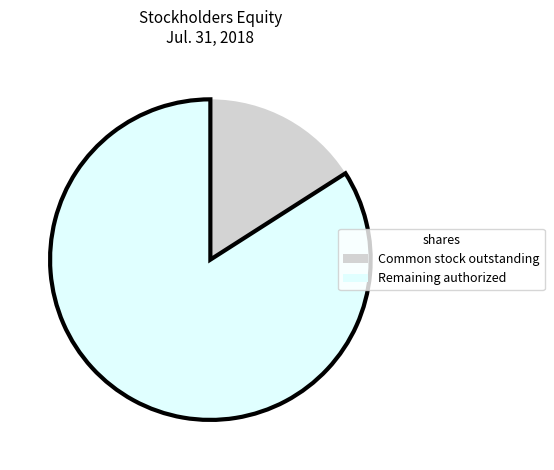

What is the majority slice?

Remaining authorized